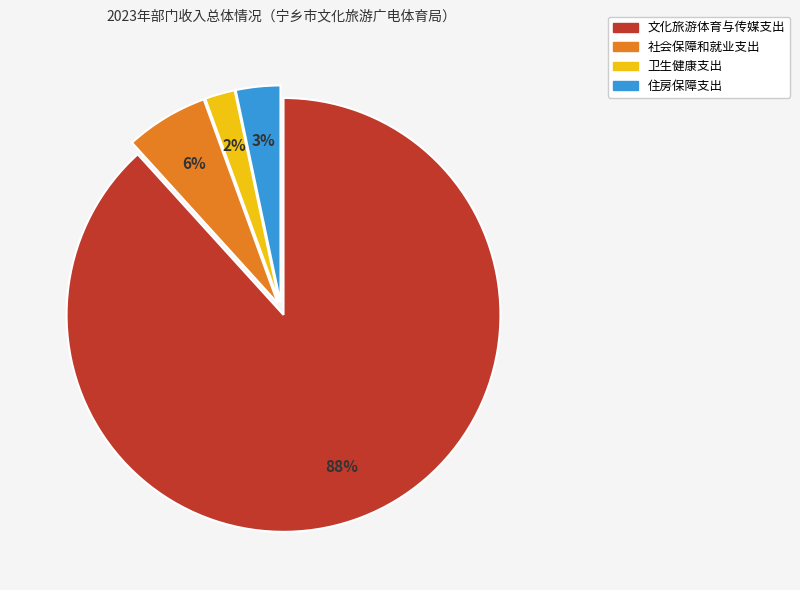

Is it true that 卫生健康支出 is 2% of the pie?

True